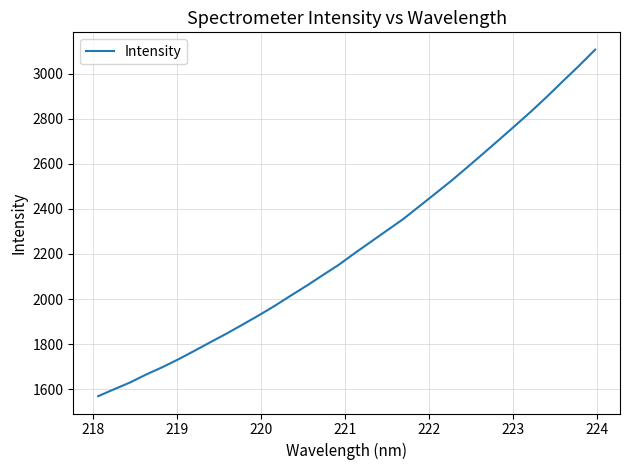

What is the average value?

2234.3